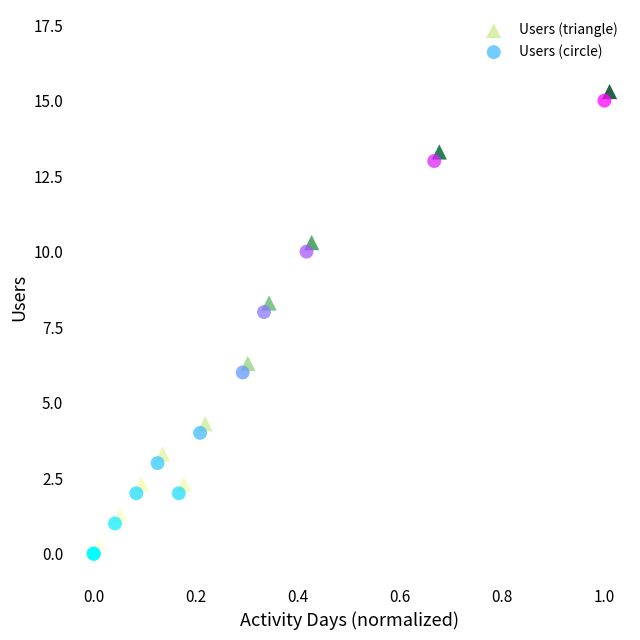

What are all the series names shown in the legend?

Users (triangle), Users (circle)